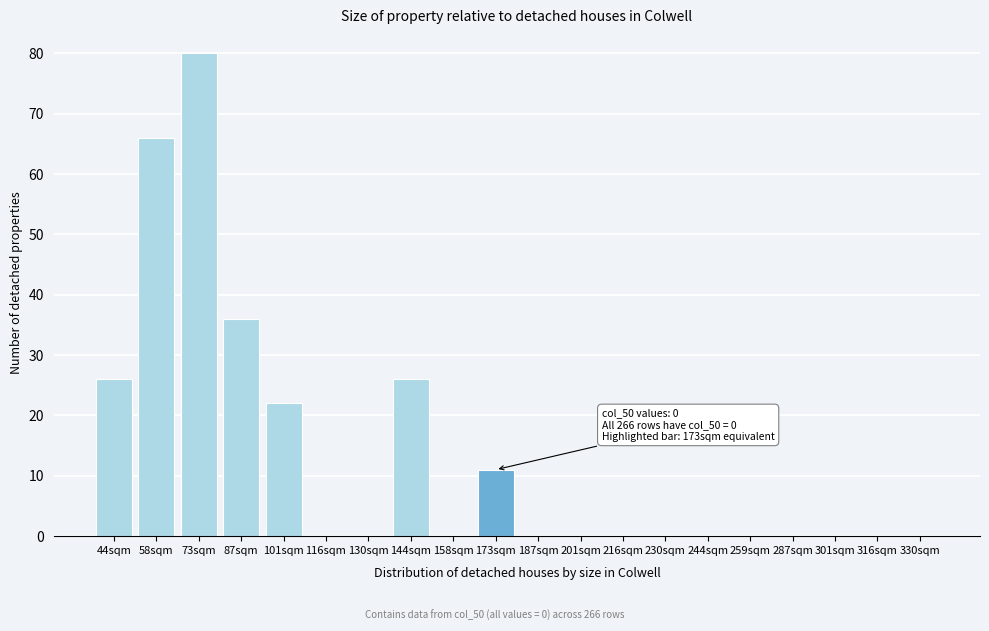

Reading right to left, what are all the values shown in this chart?

330sqm=0	316sqm=0	301sqm=0	287sqm=0	259sqm=0	244sqm=0	230sqm=0	216sqm=0	201sqm=0	187sqm=0	173sqm=11	158sqm=0	144sqm=26	130sqm=0	116sqm=0	101sqm=22	87sqm=36	73sqm=80	58sqm=66	44sqm=26